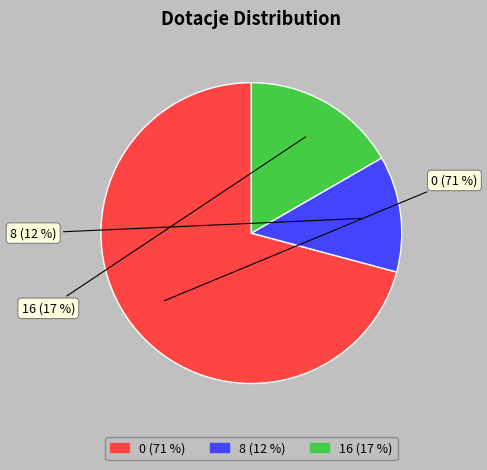

Is the sum of 8 and 0 greater than half?

Yes